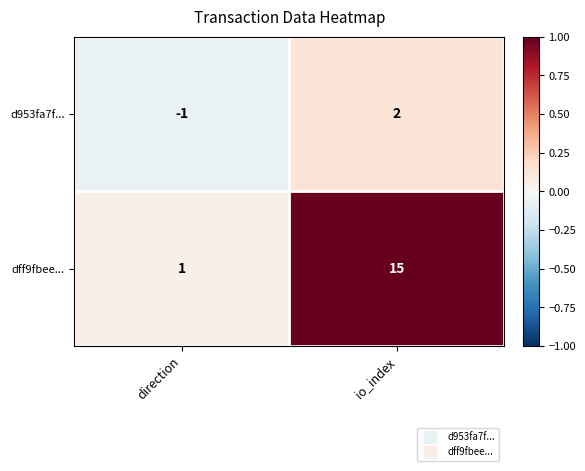

At direction, list the series in order from largest to smallest.

dff9fbee..., d953fa7f...